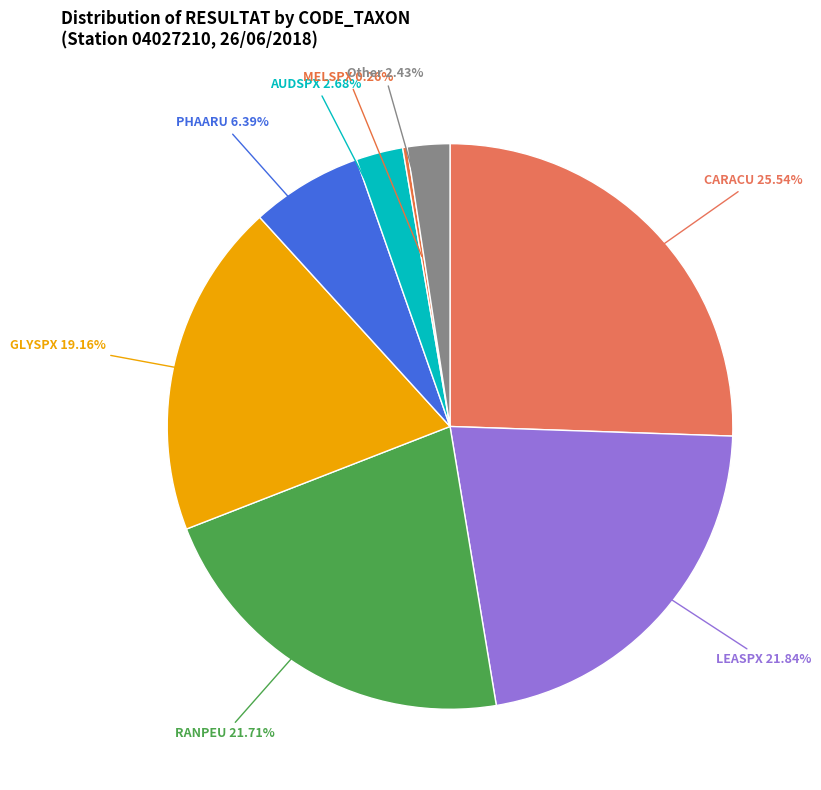

What is the largest slice in the pie chart?

CARACU